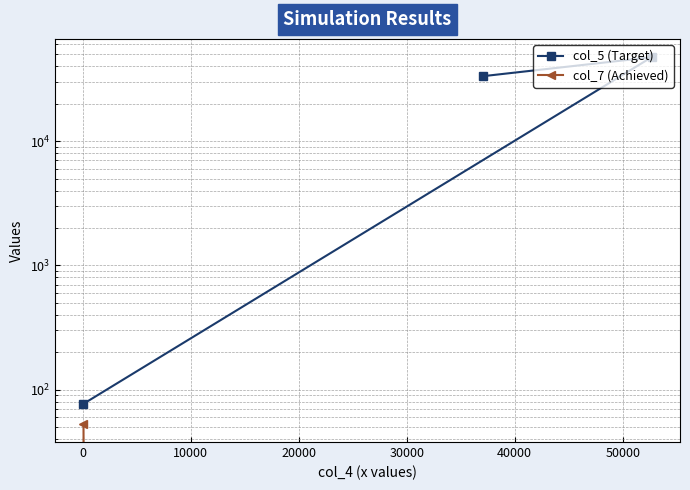

Rank the series by their average value, from highest to lowest.

col_5 (Target), col_7 (Achieved)